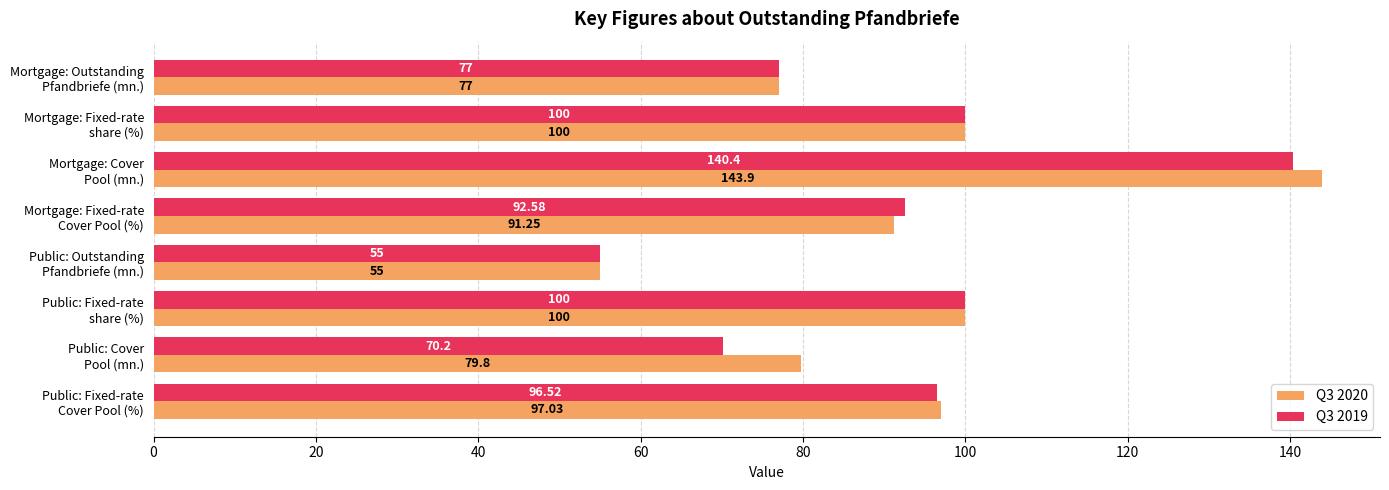

How many values in the Q3 2020 series exceed 97?

4